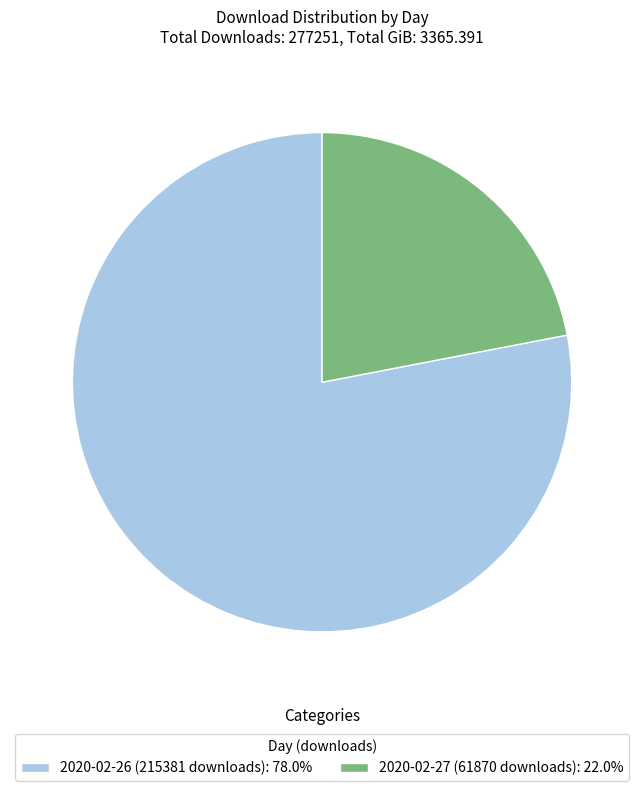

Approximately how many times larger is the value at 2020-02-26 (215381 downloads): 78.0% compared to 2020-02-27 (61870 downloads): 22.0%?

3.6